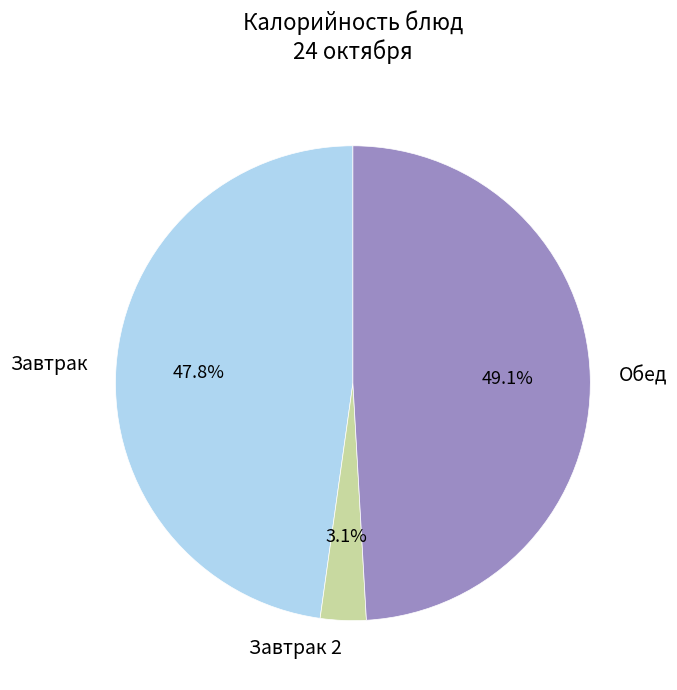

Rank the categories by value from highest to lowest.

Обед, Завтрак, Завтрак 2